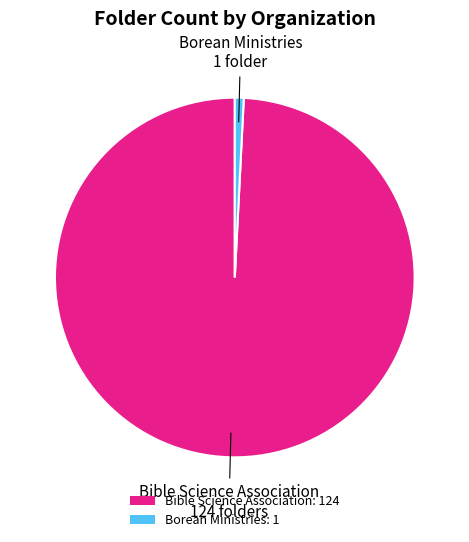

Rank the categories by value from lowest to highest.

Borean Ministries, Bible Science Association